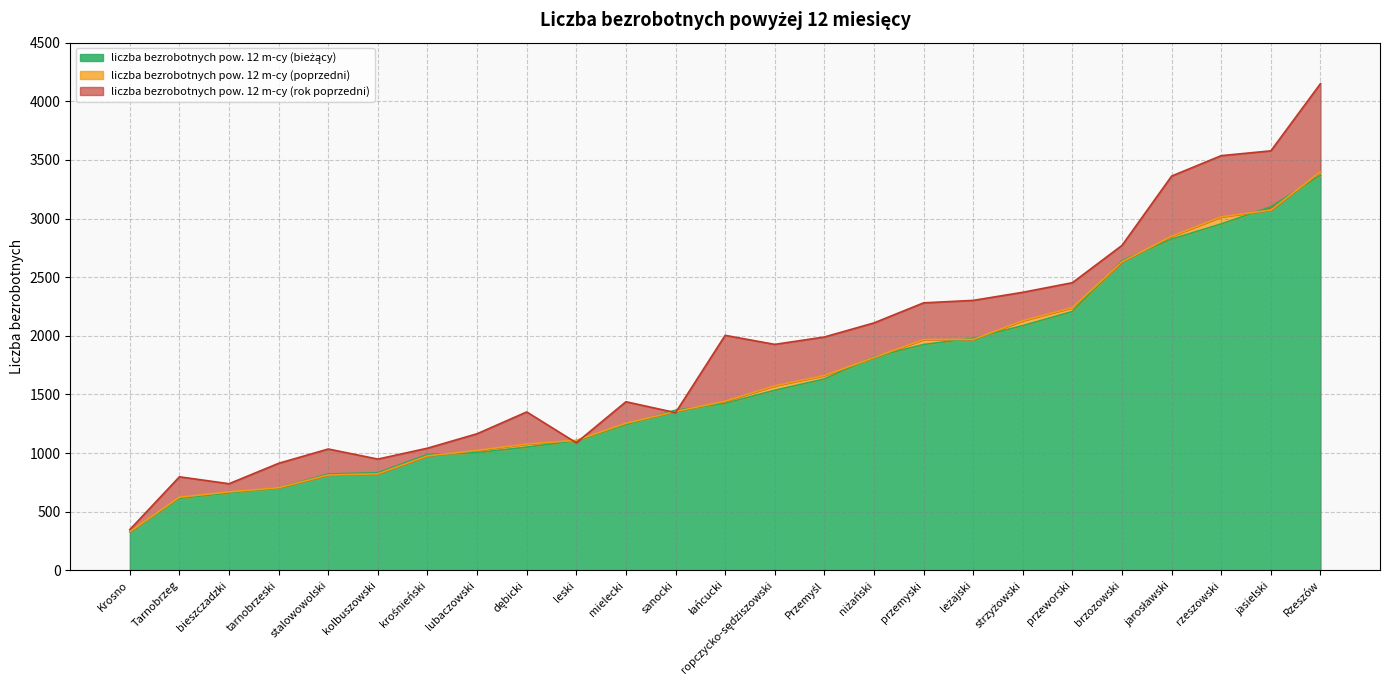

At which category is the sum across all series the highest?

Rzeszów